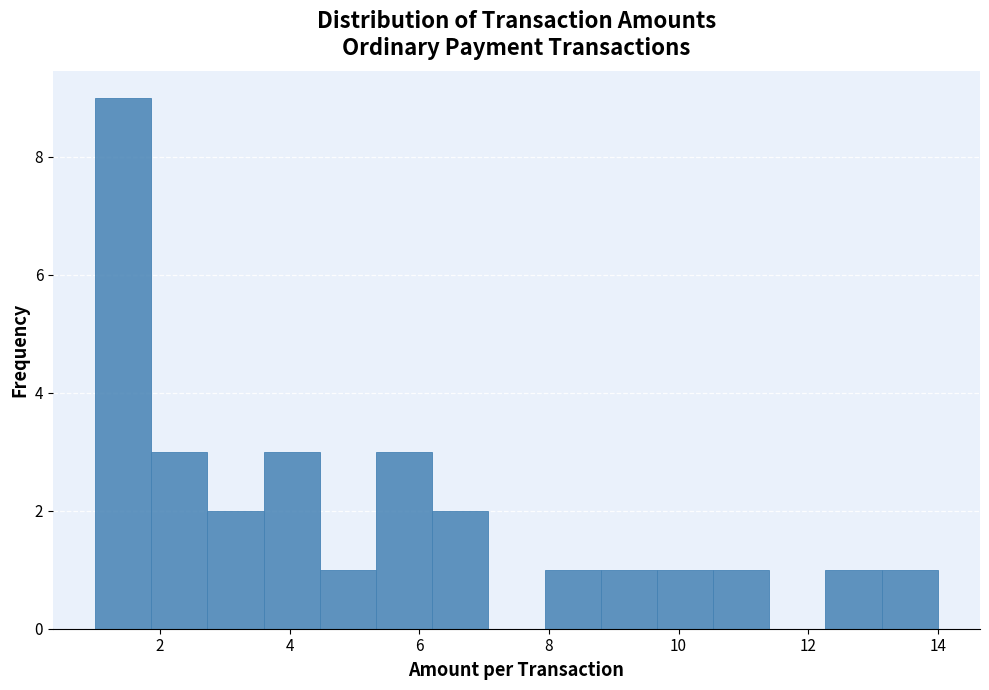

Reading left to right, list every bar in this chart as the range it spans on the x-axis followed by its height. Neither the bar edges nor the heights are printed on the chart, so give them approximately, as read against the axes.

1.0 to 1.8: 9
1.8 to 2.8: 3
2.8 to 3.6: 2
3.6 to 4.4: 3
4.4 to 5.4: 1
5.4 to 6.2: 3
6.2 to 7.0: 2
7.0 to 8.0: 0
8.0 to 8.8: 1
8.8 to 9.6: 1
9.6 to 10.6: 1
10.6 to 11.4: 1
11.4 to 12.2: 0
12.2 to 13.2: 1
13.2 to 14.0: 1